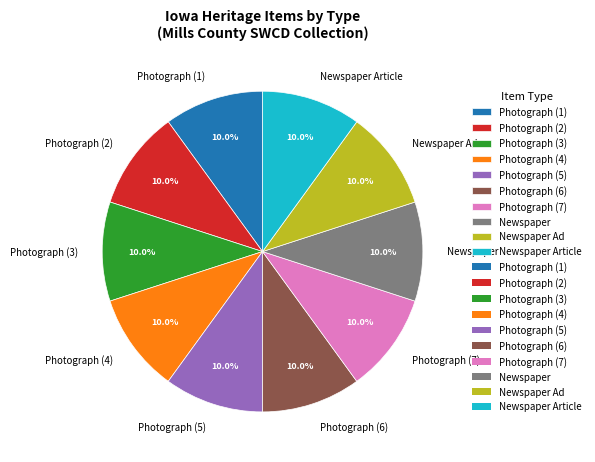

Is it true that Newspaper Article is 1% of the pie?

False